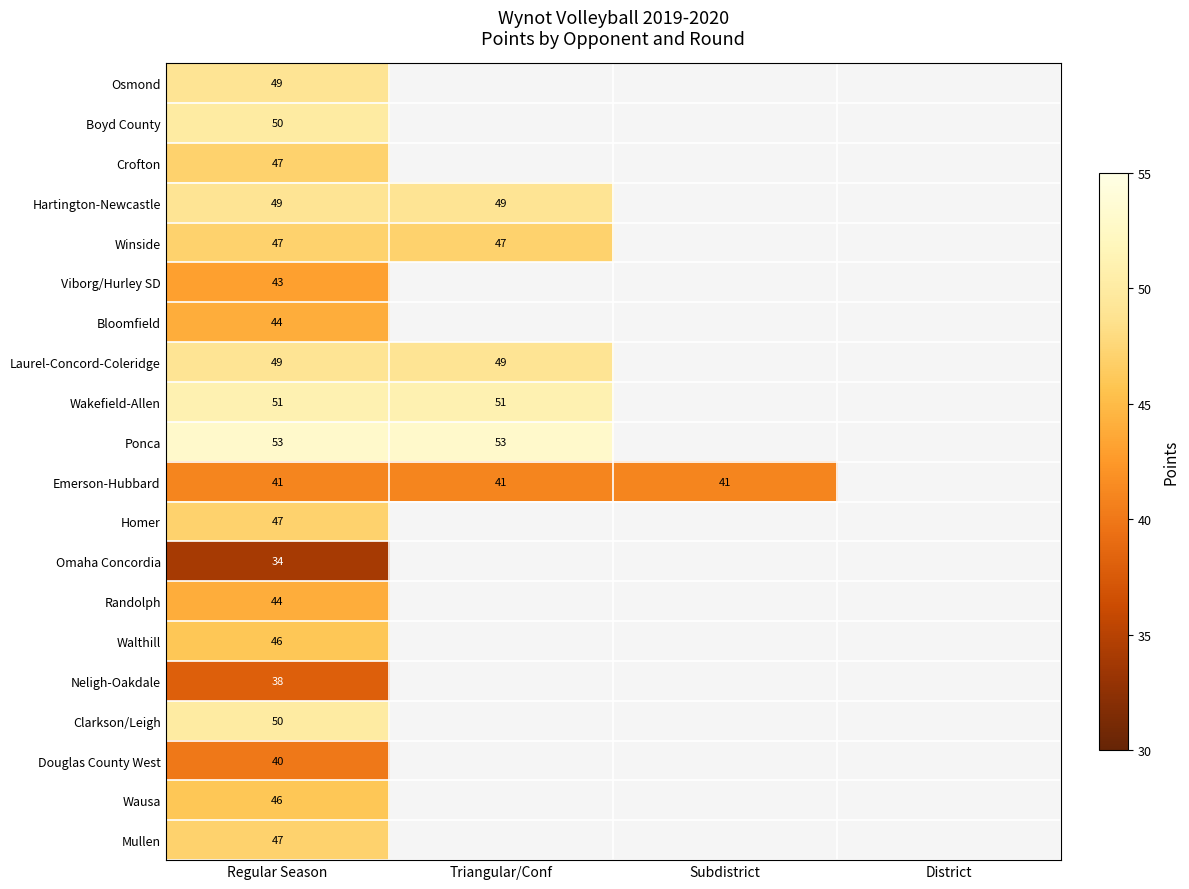

The Emerson-Hubbard series shows 41 at Regular Season. True or false?

True